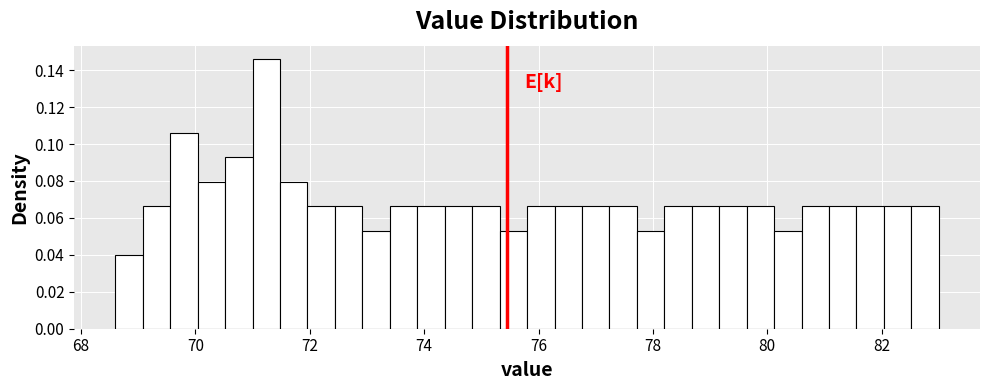

Read against the x-axis, roughly where is the centre of the tallest bar?

71.2